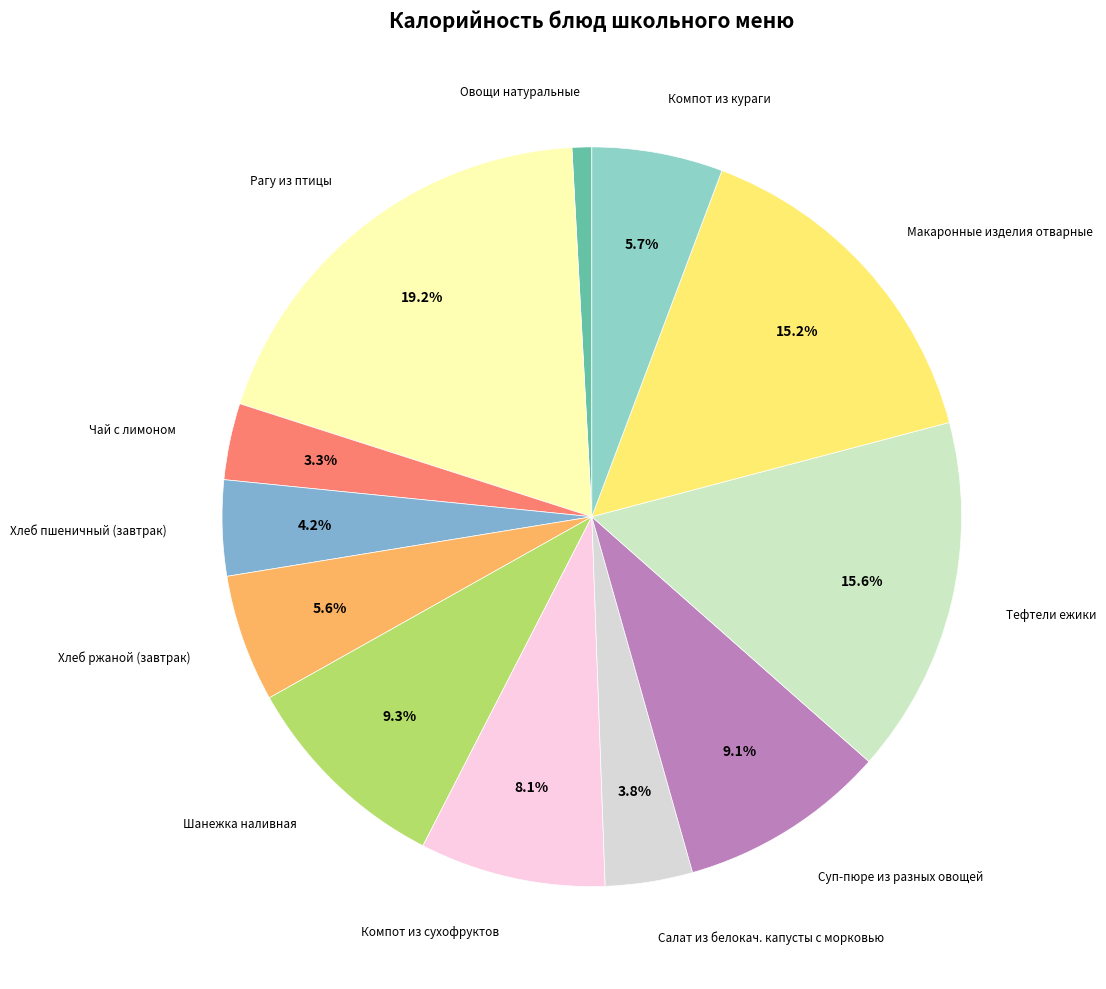

Is there a majority slice in this chart?

No